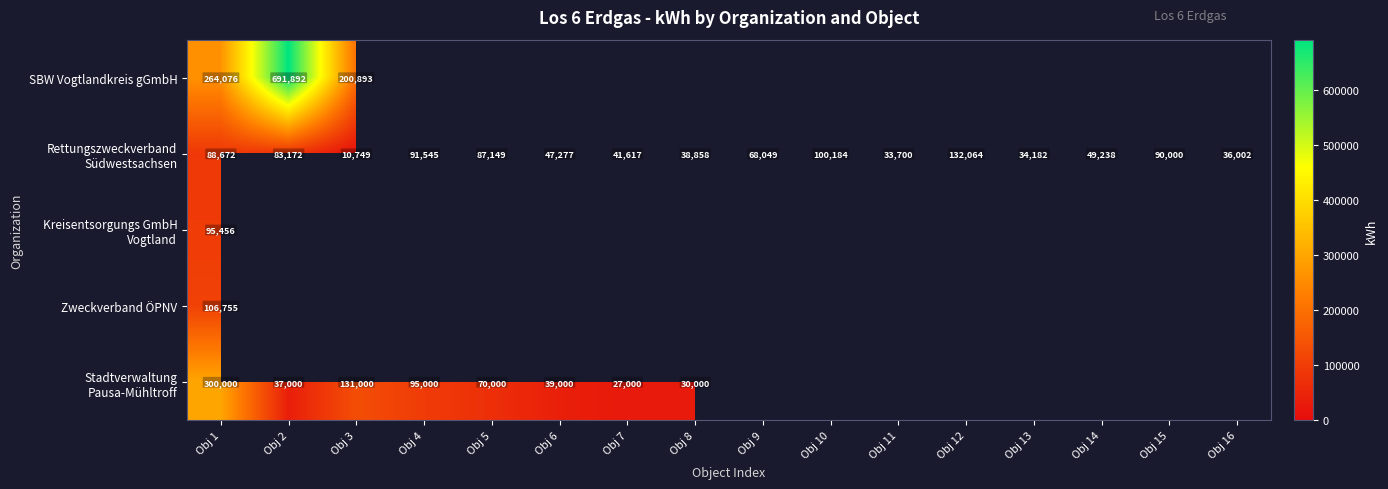

What is the total value across all series at Obj 1?

854959